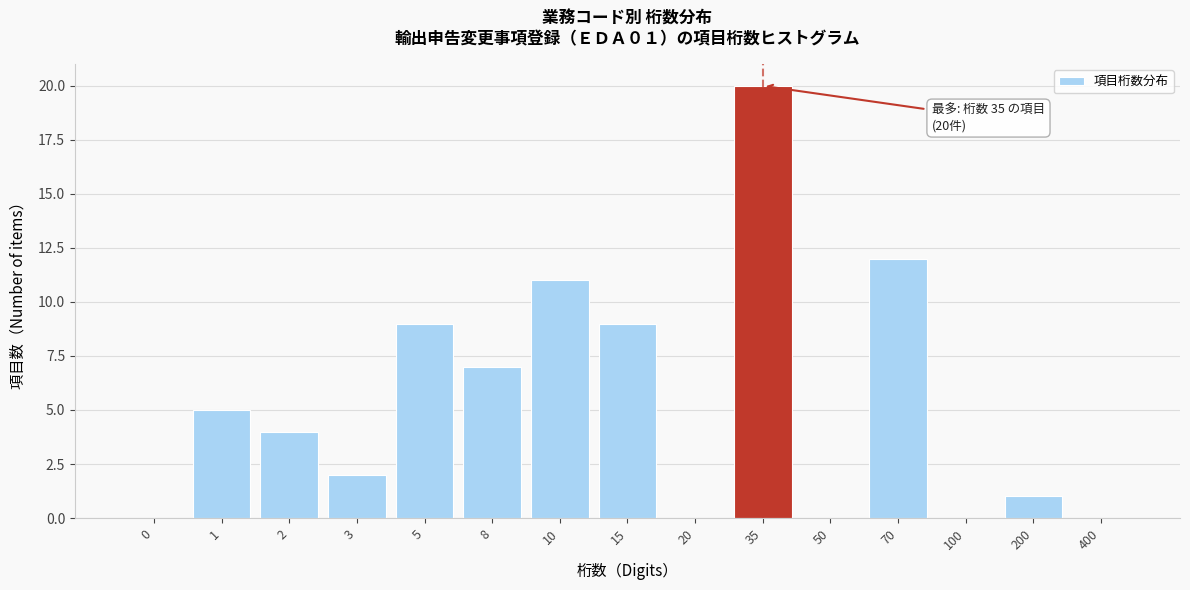

Reading left to right, transcribe all the data shown in this chart.

0=0	1=5	2=4	3=2	5=9	8=7	10=11	15=9	20=0	35=20	50=0	70=12	100=0	200=1	400=0